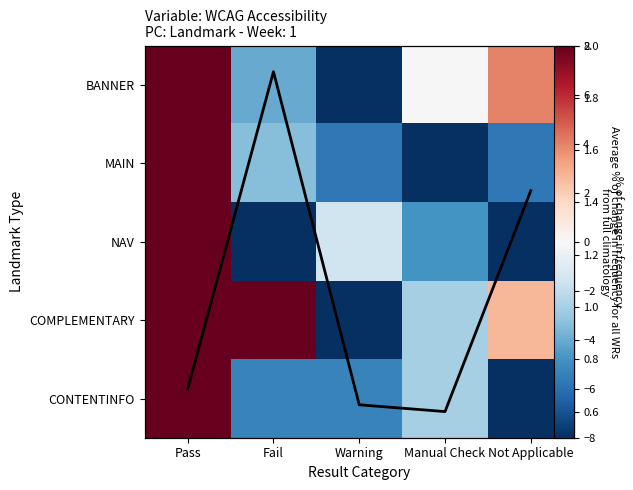

How many categories are shown in the chart?

5